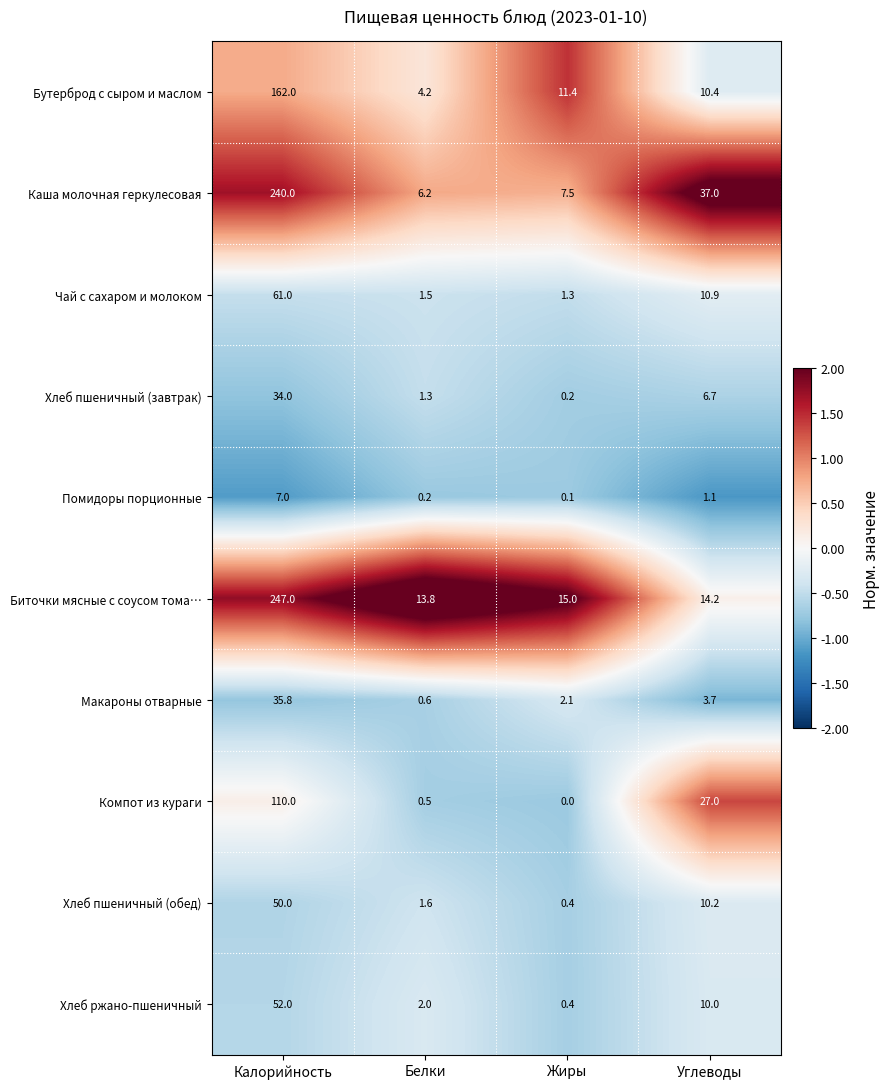

How many categories are shown in the chart?

4